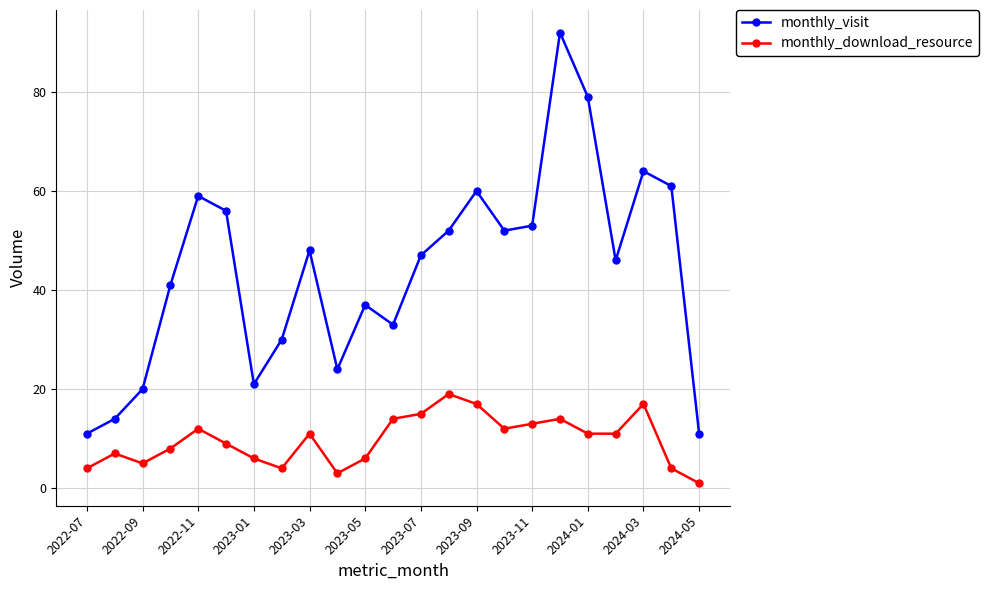

List the series in order of their overall mean, highest first.

monthly_visit, monthly_download_resource